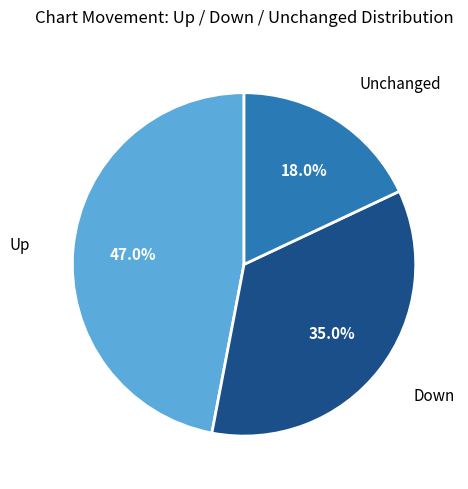

Is there any slice that represents more than half of the pie?

No